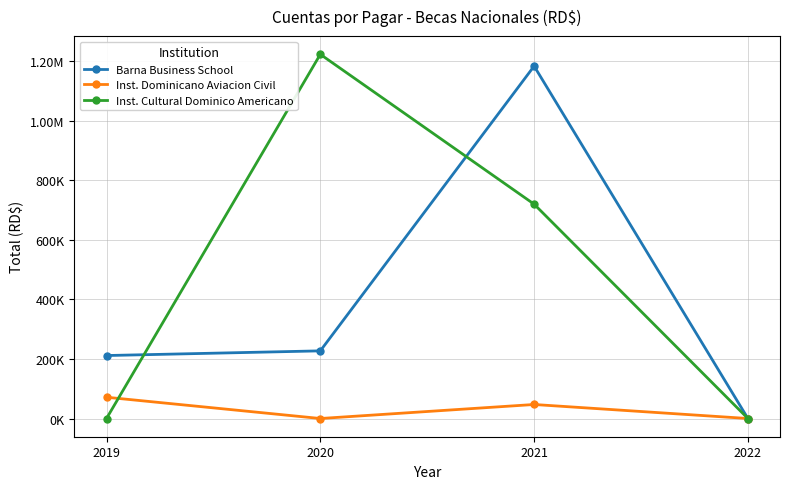

Where is the first local minimum for Inst. Dominicano Aviacion Civil?

2020